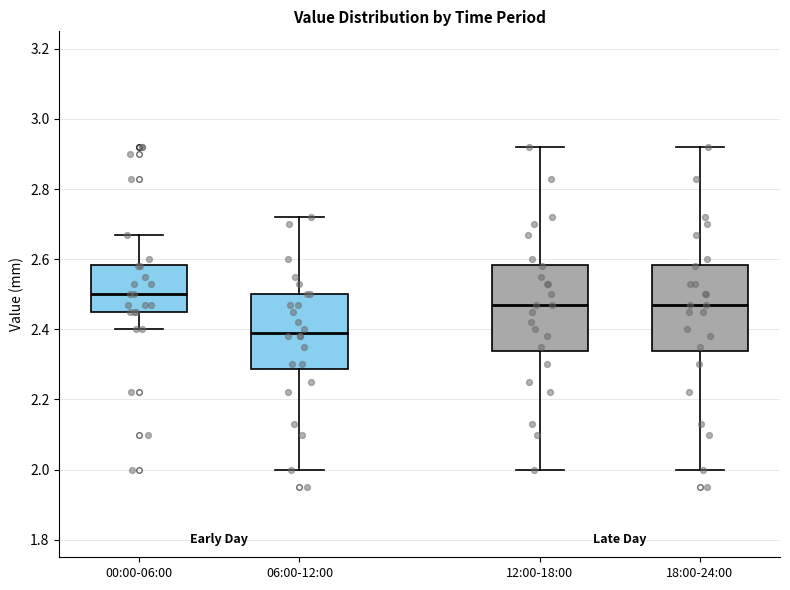

Reading left to right, read every box against the y-axis: the position of its median line, the range the box covers, and the ends of its whiskers. The values are not printed on the chart, so give them approximately, as read against the axis.

00:00-06:00: median 2.50, box 2.46 to 2.58, whiskers 2.40 to 2.68
06:00-12:00: median 2.40, box 2.28 to 2.50, whiskers 2.00 to 2.72
12:00-18:00: median 2.48, box 2.34 to 2.58, whiskers 2.00 to 2.92
18:00-24:00: median 2.48, box 2.34 to 2.58, whiskers 2.00 to 2.92